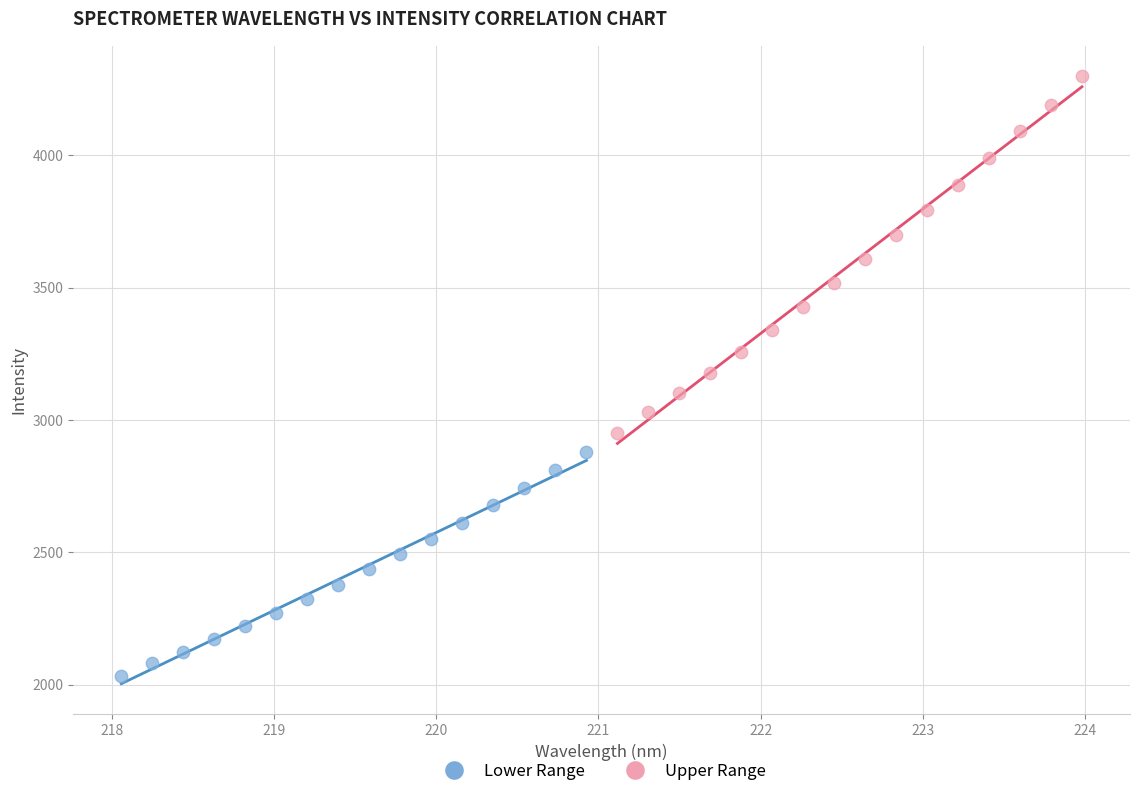

Which series reaches the maximum Y coordinate?

Upper Range